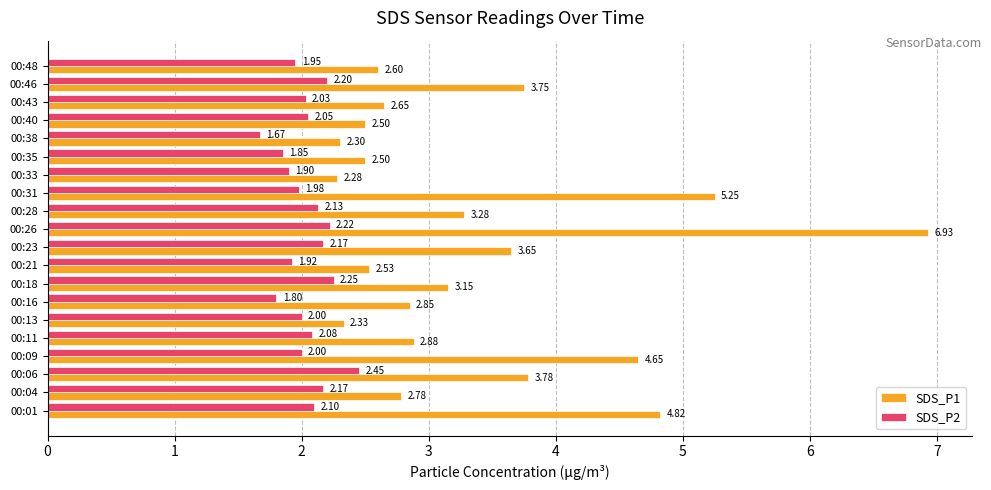

Is the value of SDS_P2 at 00:13 greater than the value of SDS_P1 at 00:16?

No